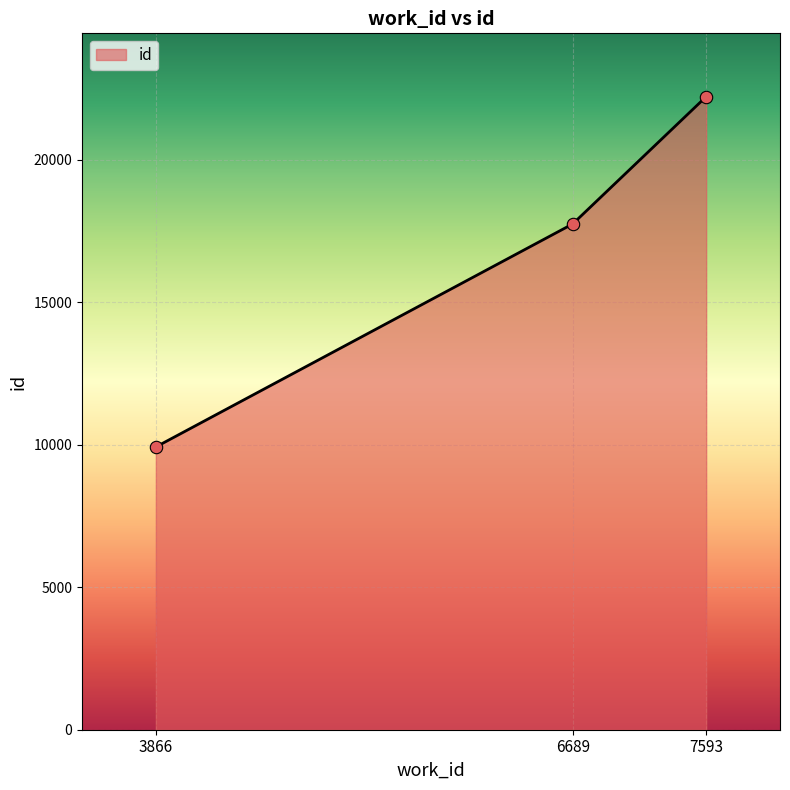

What is the change in value from 3866 to 6689?

+7826